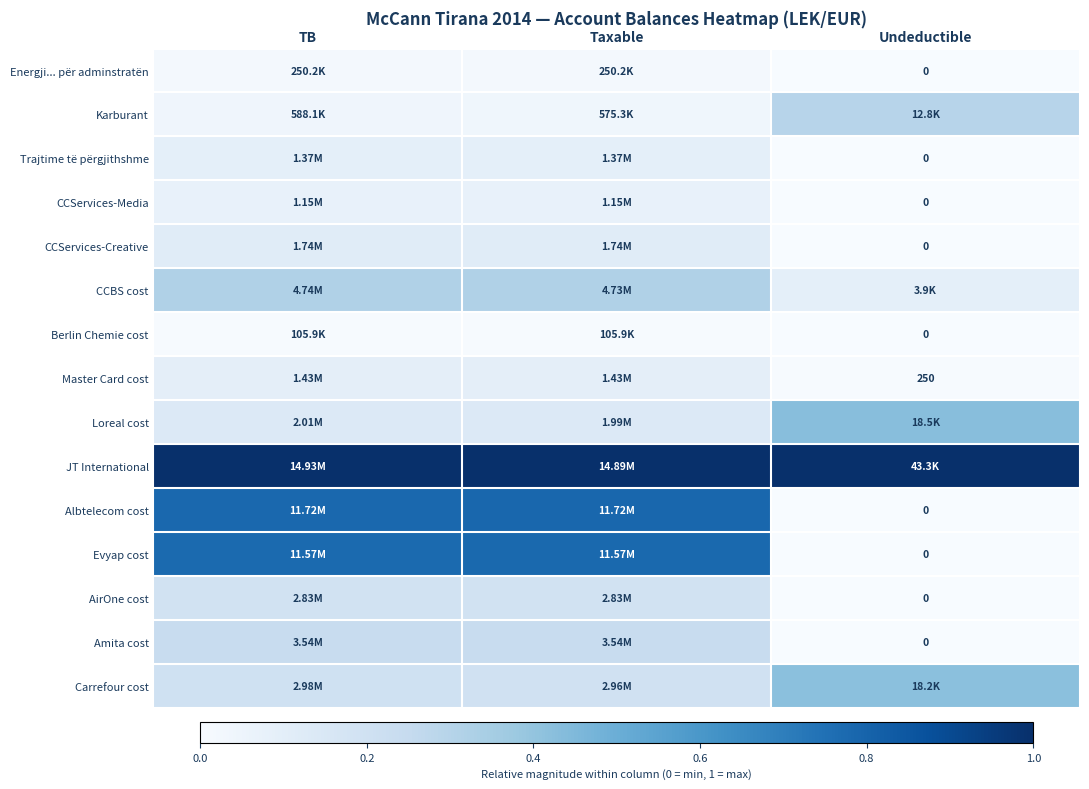

Count the number of categories in the chart.

3